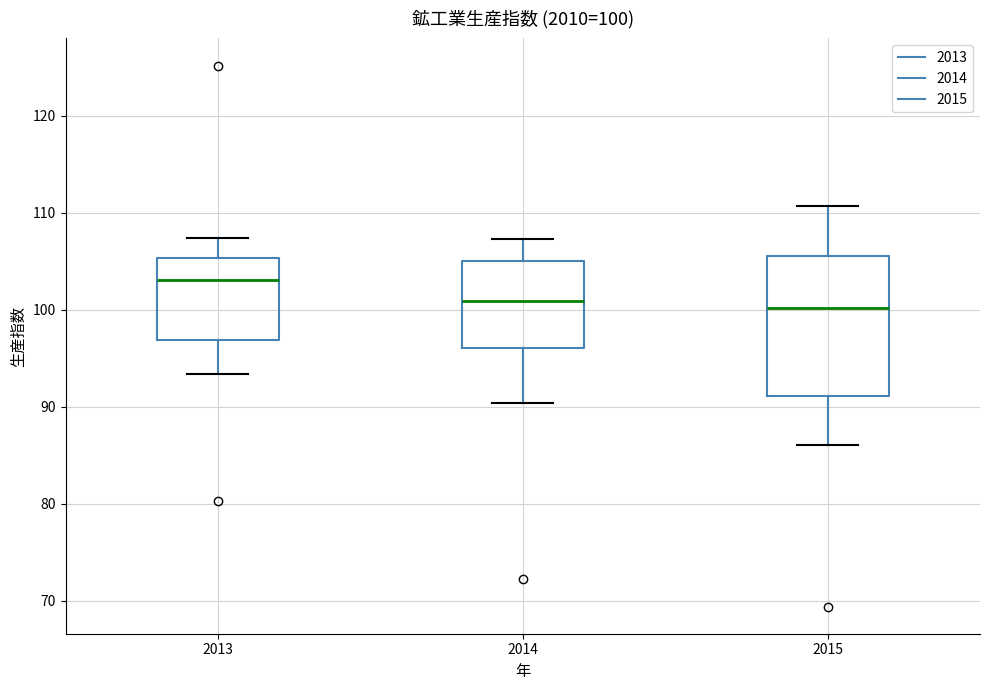

Which box is the tallest, from its lower edge to its upper edge?

2015